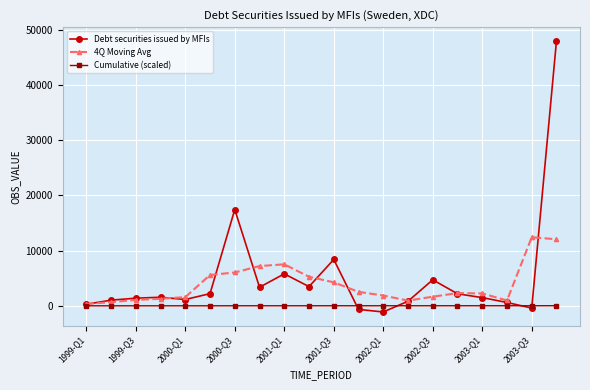

Which series has the largest range (max minus min)?

Debt securities issued by MFIs